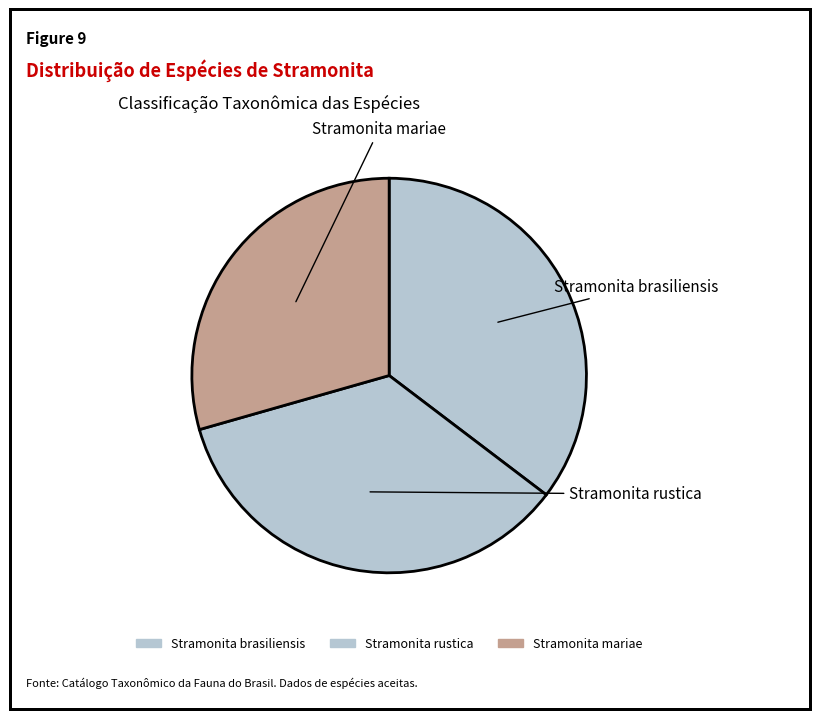

What is the change in value from Stramonita brasiliensis to Stramonita mariae?

-31397